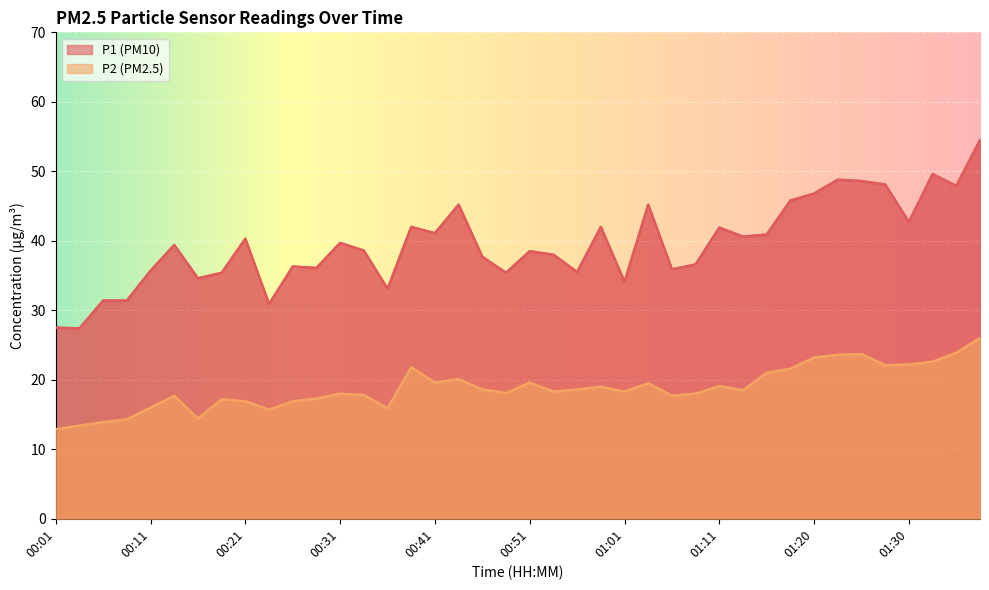

Which series has the largest range (max minus min)?

P1